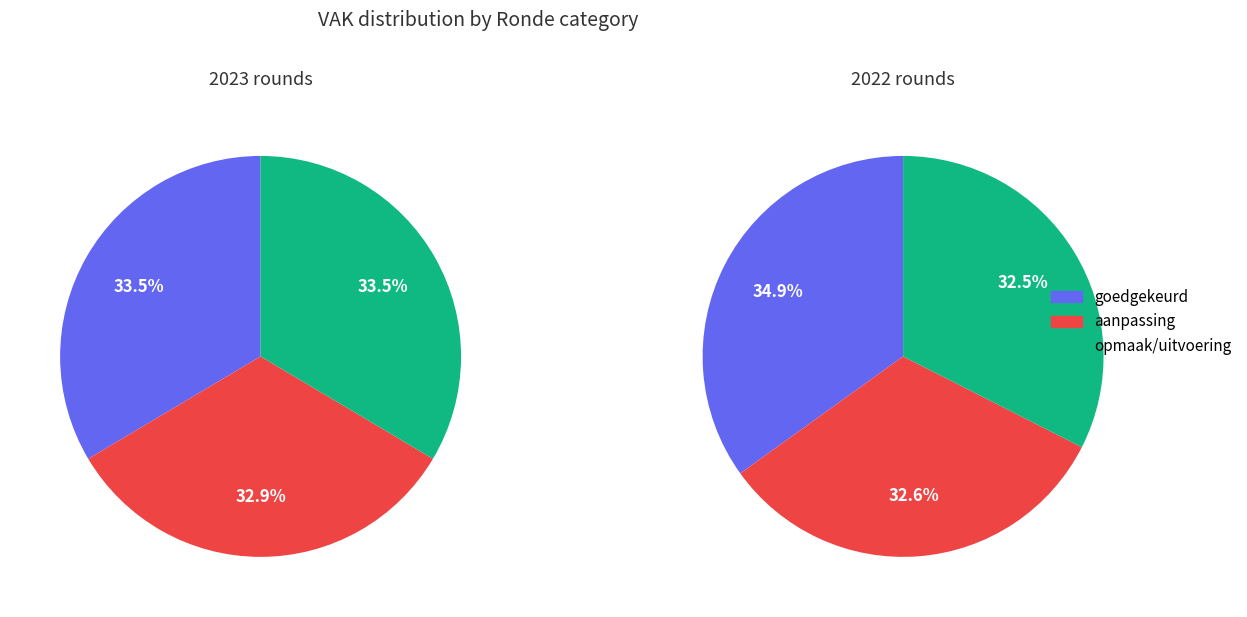

What percentage is the QD0-1QAE2ZZ-LO 2023 Opmaak goedgekeurd slice, to the nearest percent?

33%